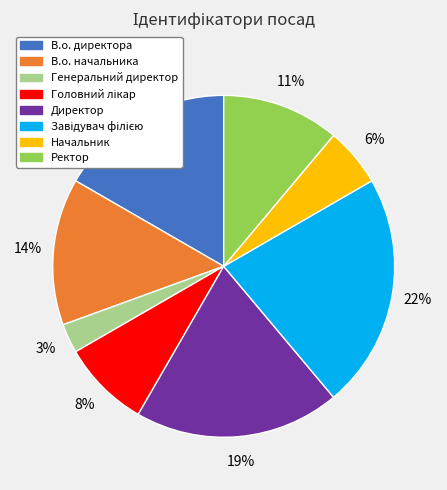

Does any single category account for the majority?

No